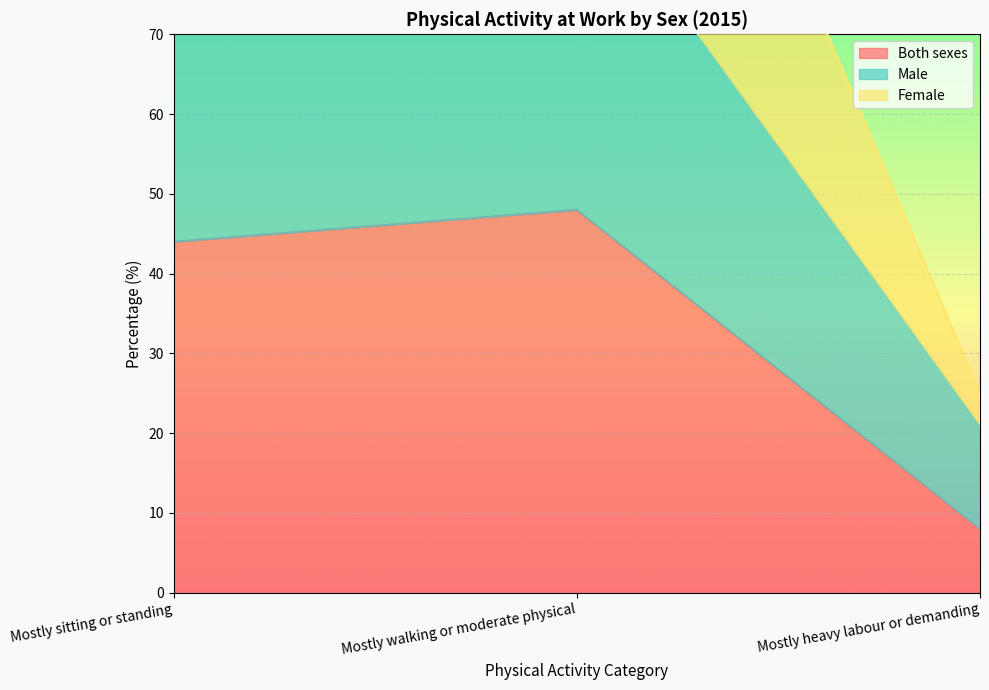

Which series changed the most between Mostly walking or moderate physical and Mostly heavy labour or demanding?

Female